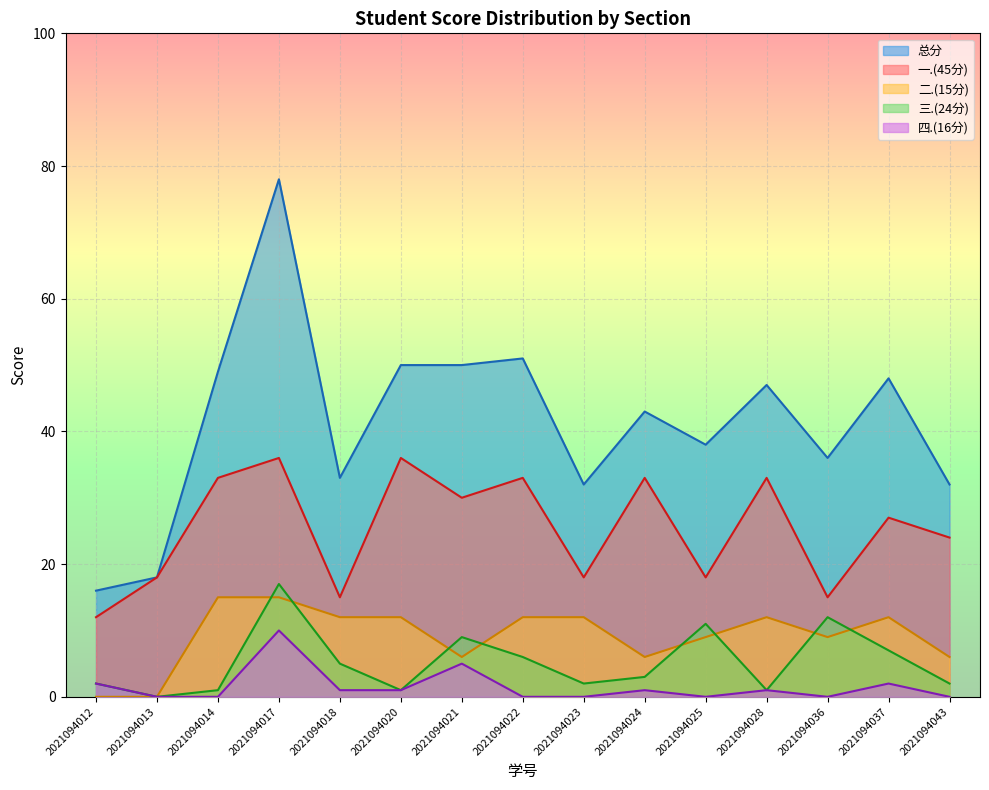

Rank the series by their maximum value, from lowest to highest.

四.(16分), 二.(15分), 三.(24分), 一.(45分), 总分